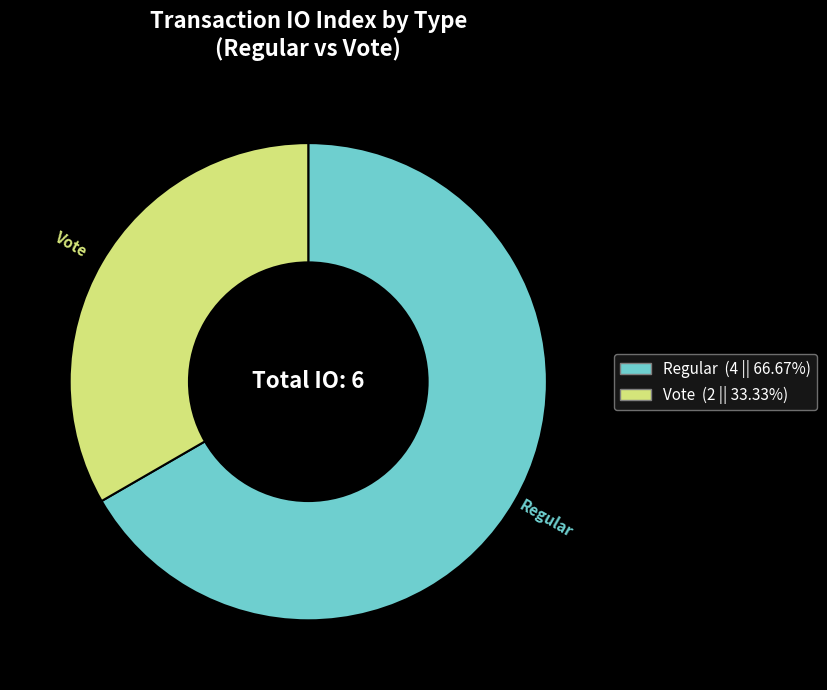

Is it true that Regular is 67% of the pie?

True